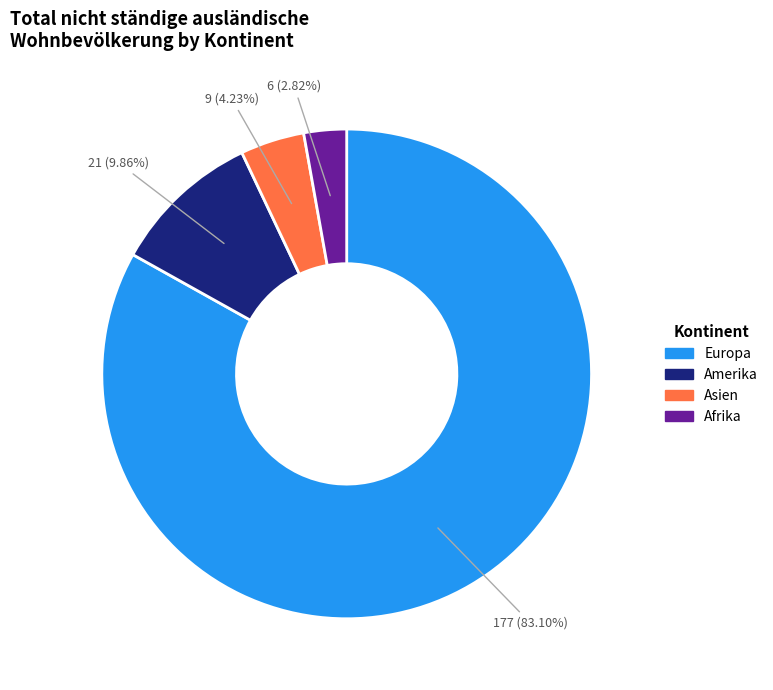

To the nearest percent, what percentage of the pie is Amerika?

10%